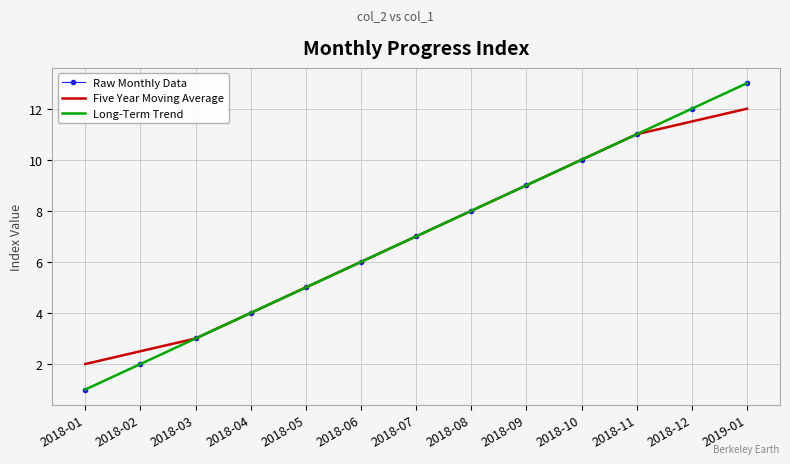

Rank the categories by Raw Monthly Data value from lowest to highest.

2018-01, 2018-02, 2018-03, 2018-04, 2018-05, 2018-06, 2018-07, 2018-08, 2018-09, 2018-10, 2018-11, 2018-12, 2019-01